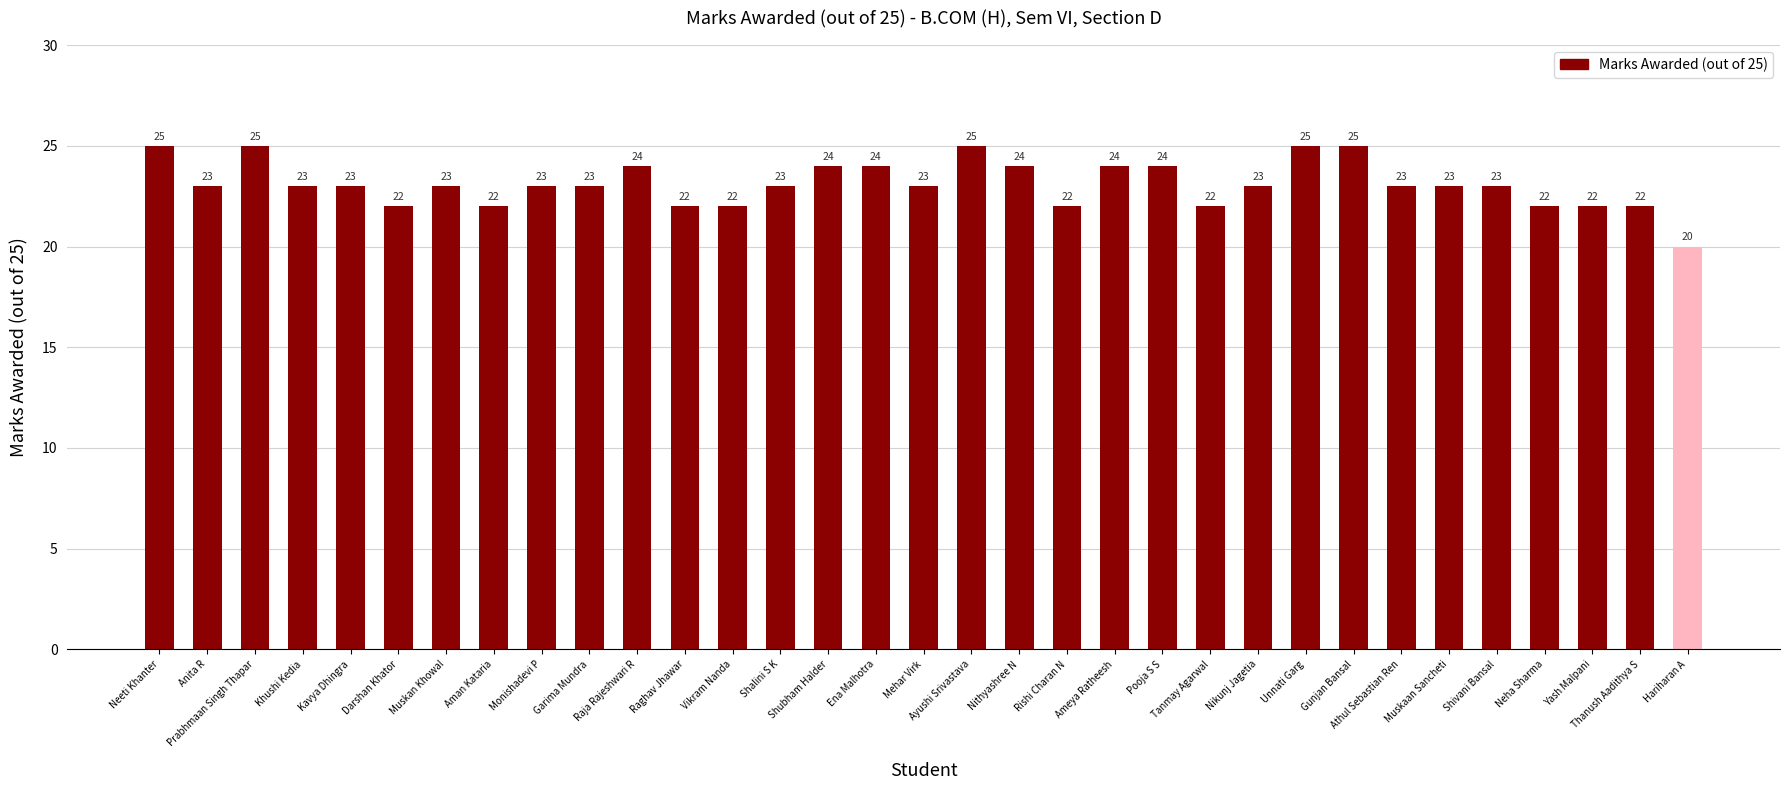

The chart shows a value of 25 at Ayushi Srivastava. True or false?

True